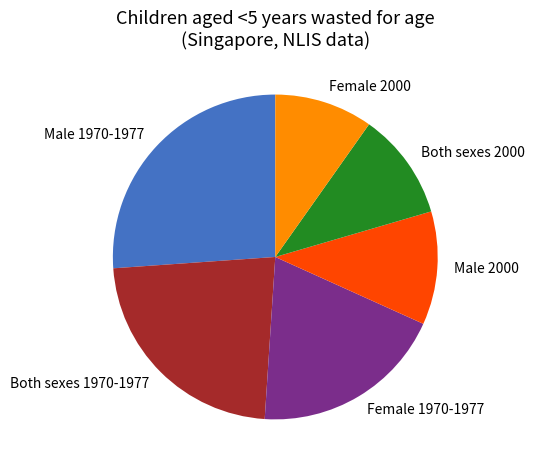

How many segments does this pie chart have?

6